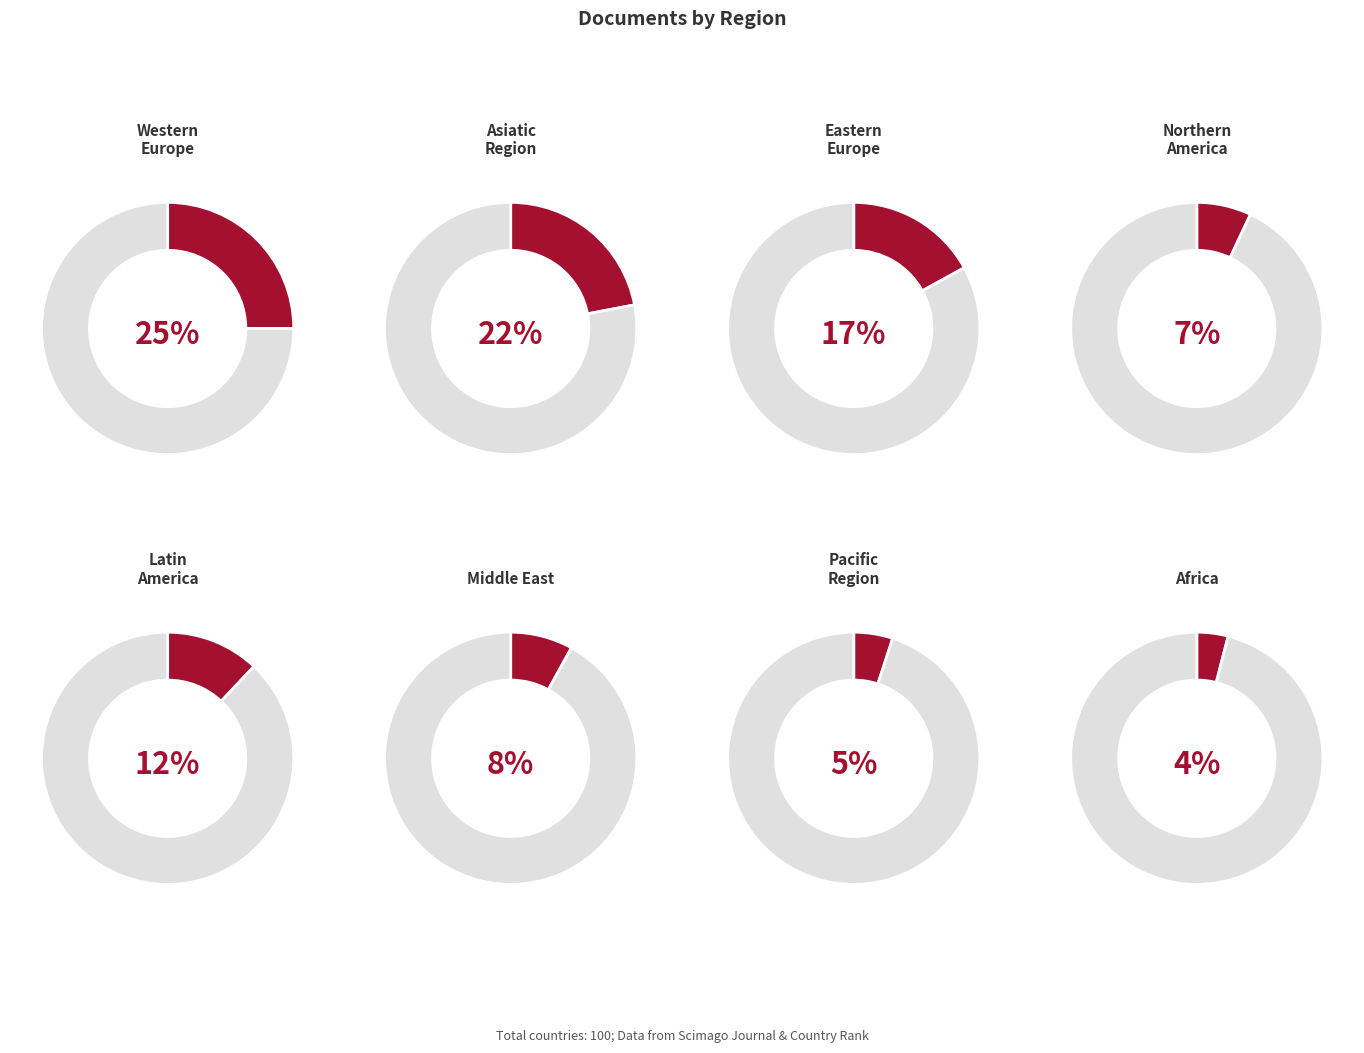

Which has a higher value, Africa or Eastern Europe?

Eastern Europe